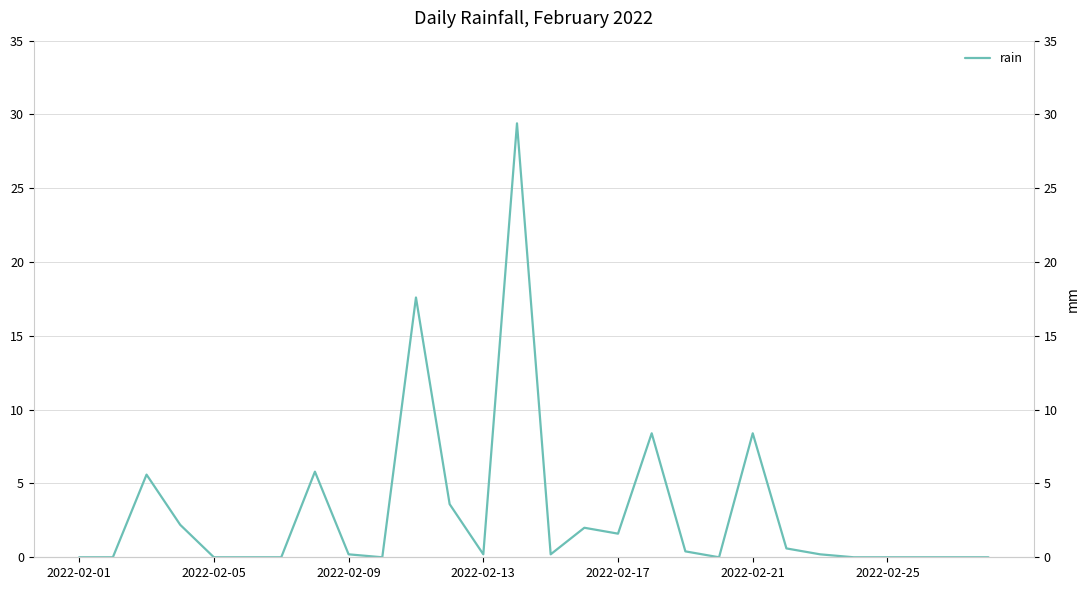

Count the number of values greater than 0.

16